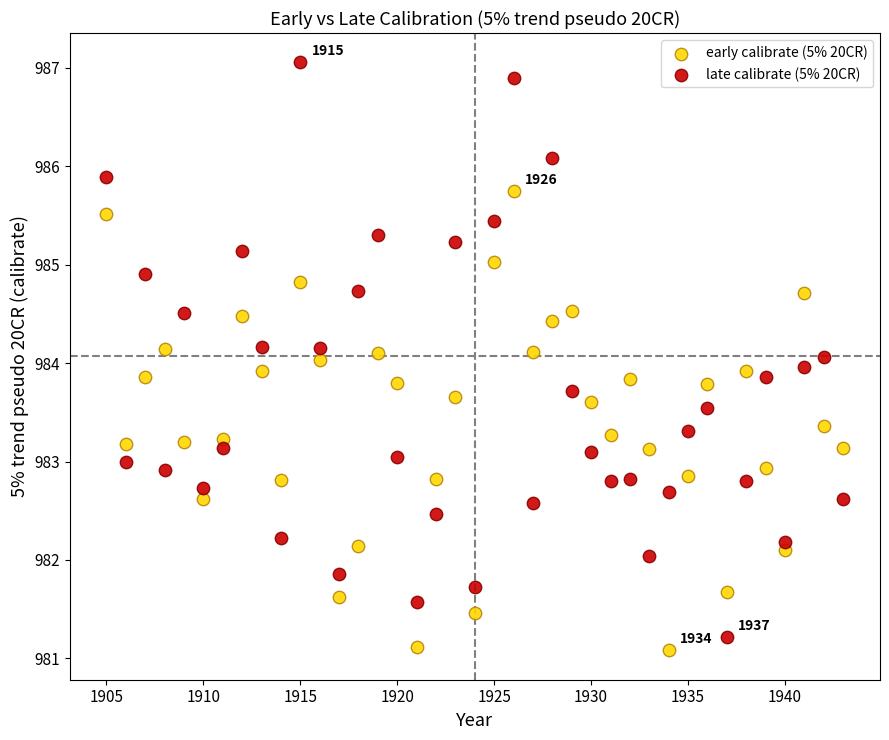

What are all the series names shown in the legend?

early calibrate (5% 20CR), late calibrate (5% 20CR)